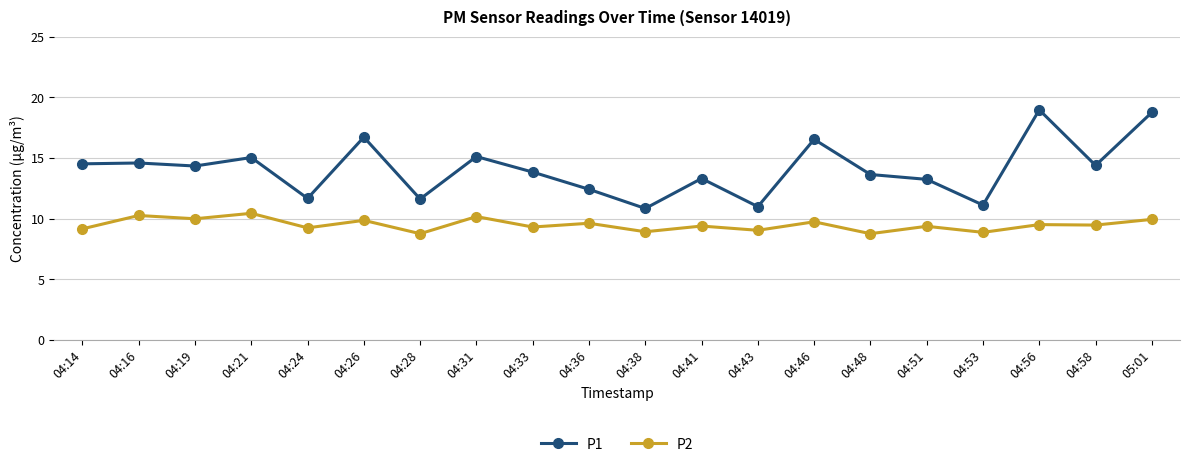

Rank the series at 04:14 from highest to lowest value.

P1, P2